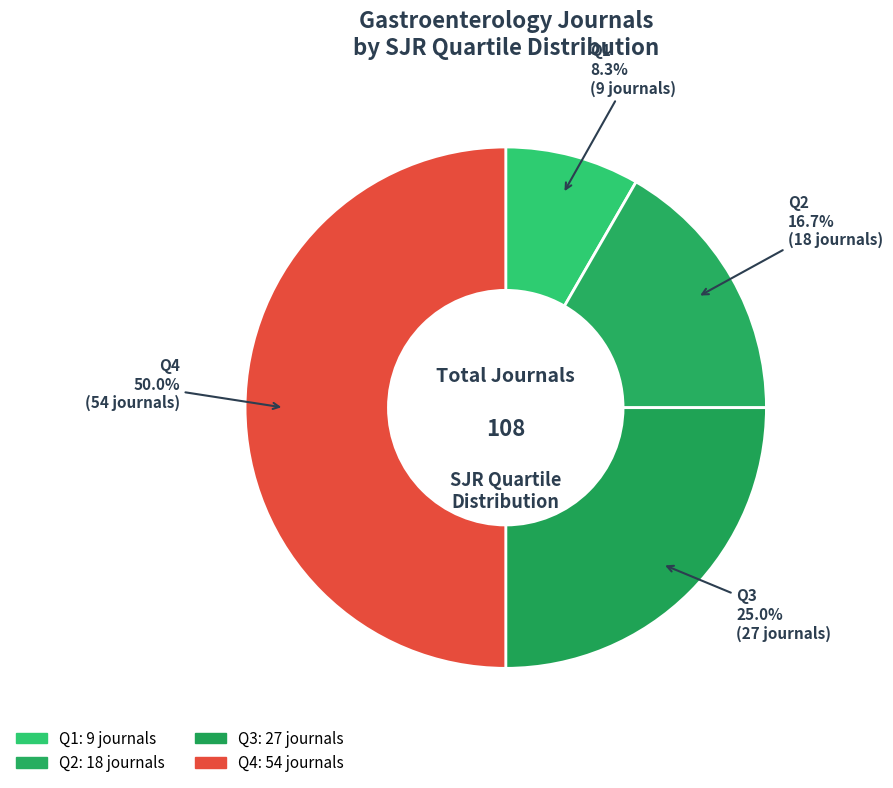

How many slices are in this pie chart?

4